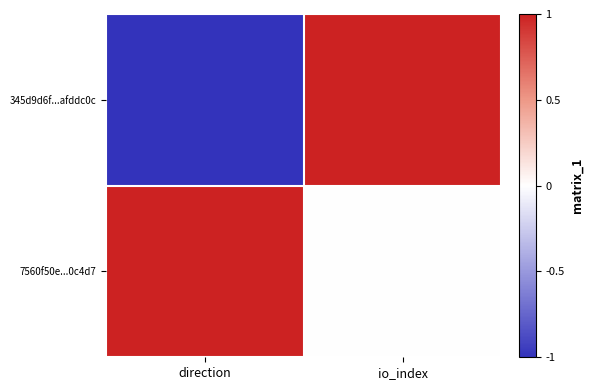

Which series changed the most between direction and io_index?

345d9d6f...afddc0c